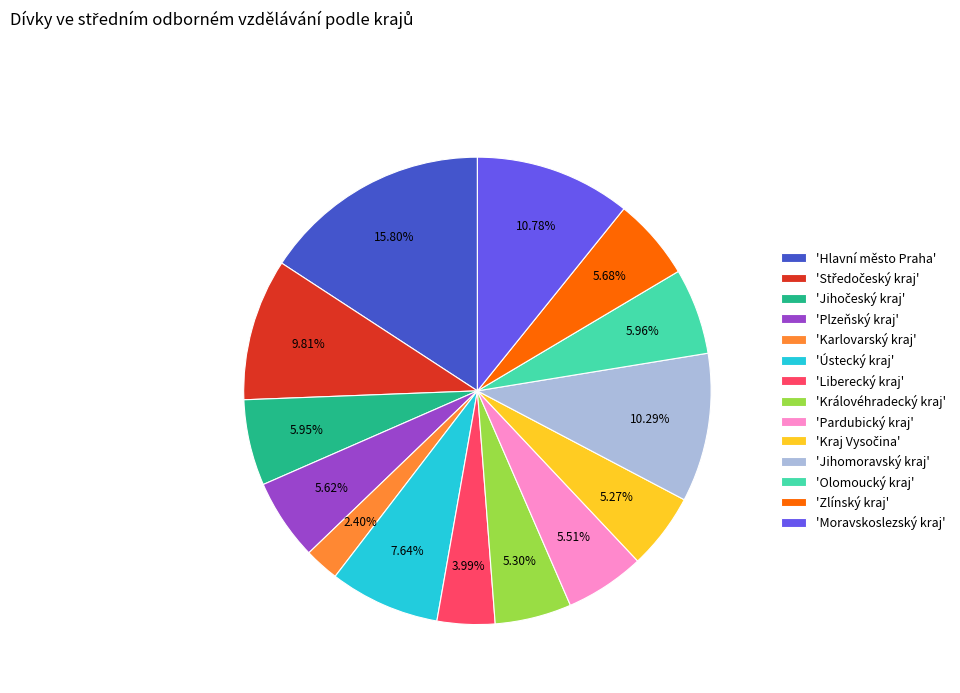

Approximately how many times larger is the value at 'Liberecký kraj' compared to 'Jihomoravský kraj'?

0.4